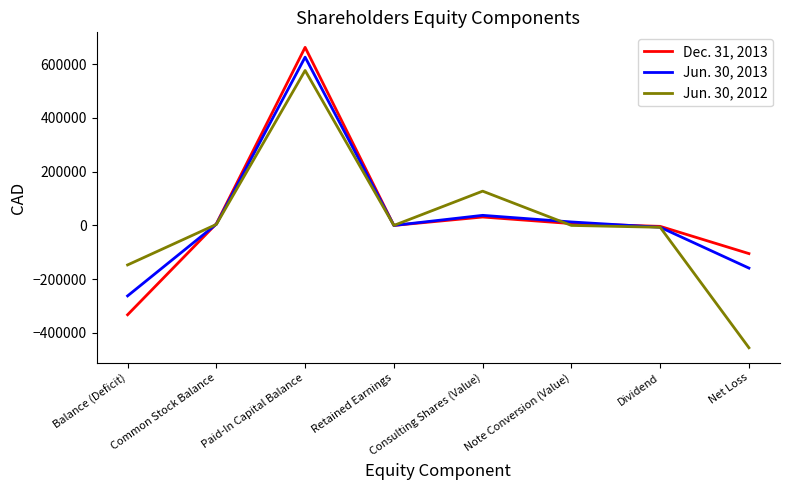

What are all the series names shown in the legend?

Dec. 31, 2013, Jun. 30, 2013, Jun. 30, 2012